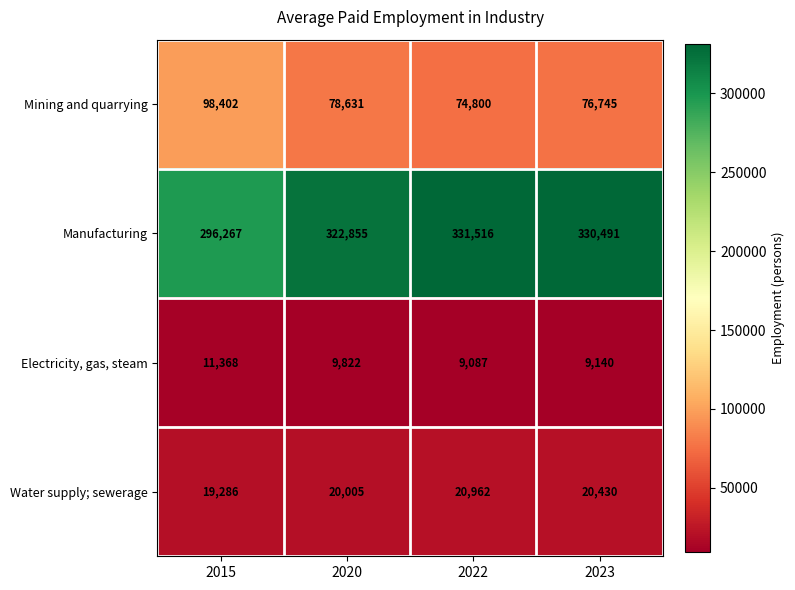

How many series are shown in this chart?

4